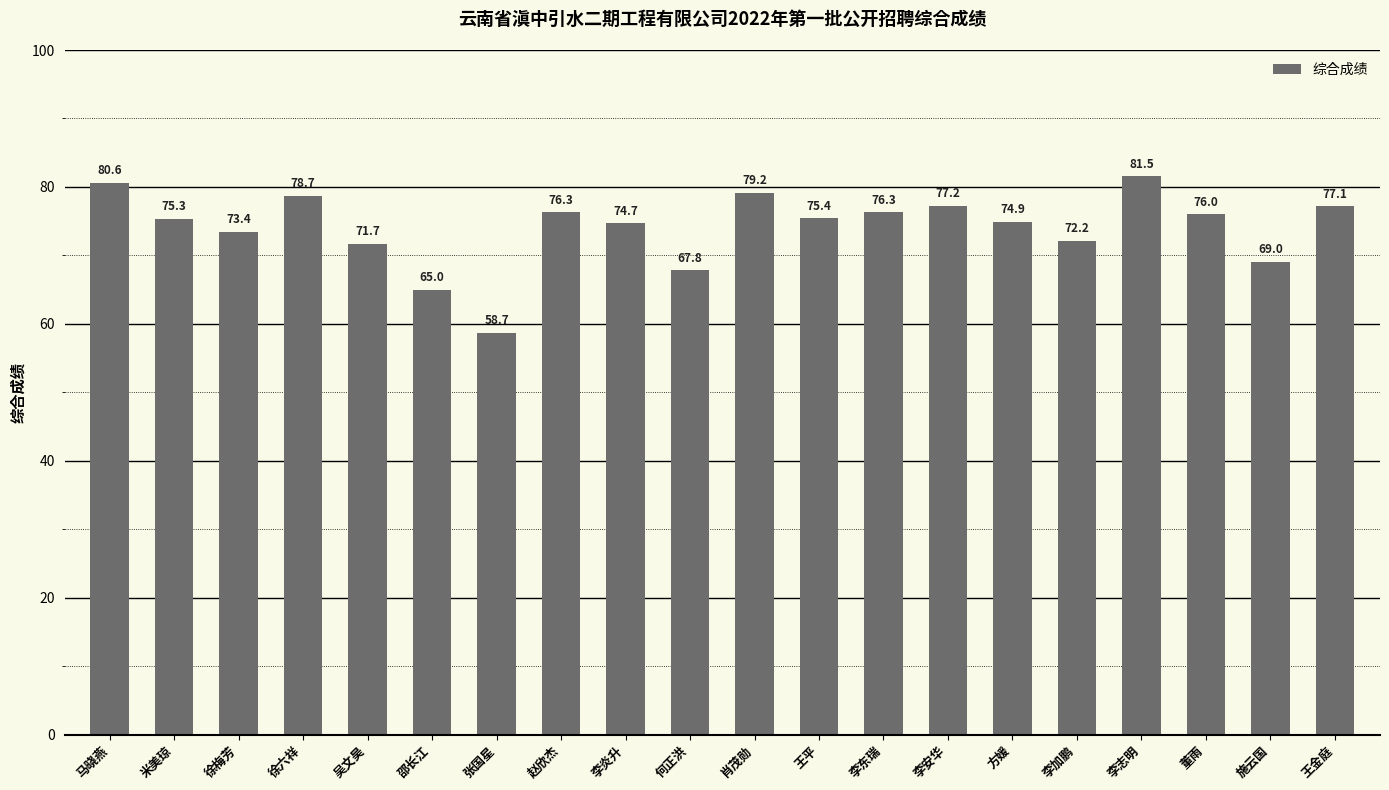

Which label corresponds to the smallest value in the chart?

张国星